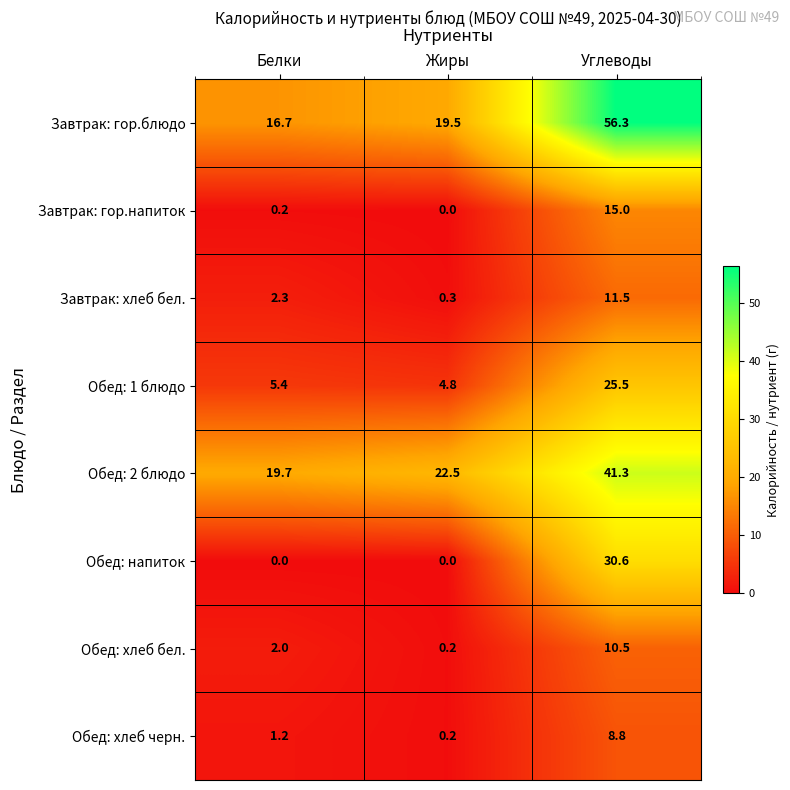

Is it true that Обед: хлеб черн. equals 1.2 at Белки?

True